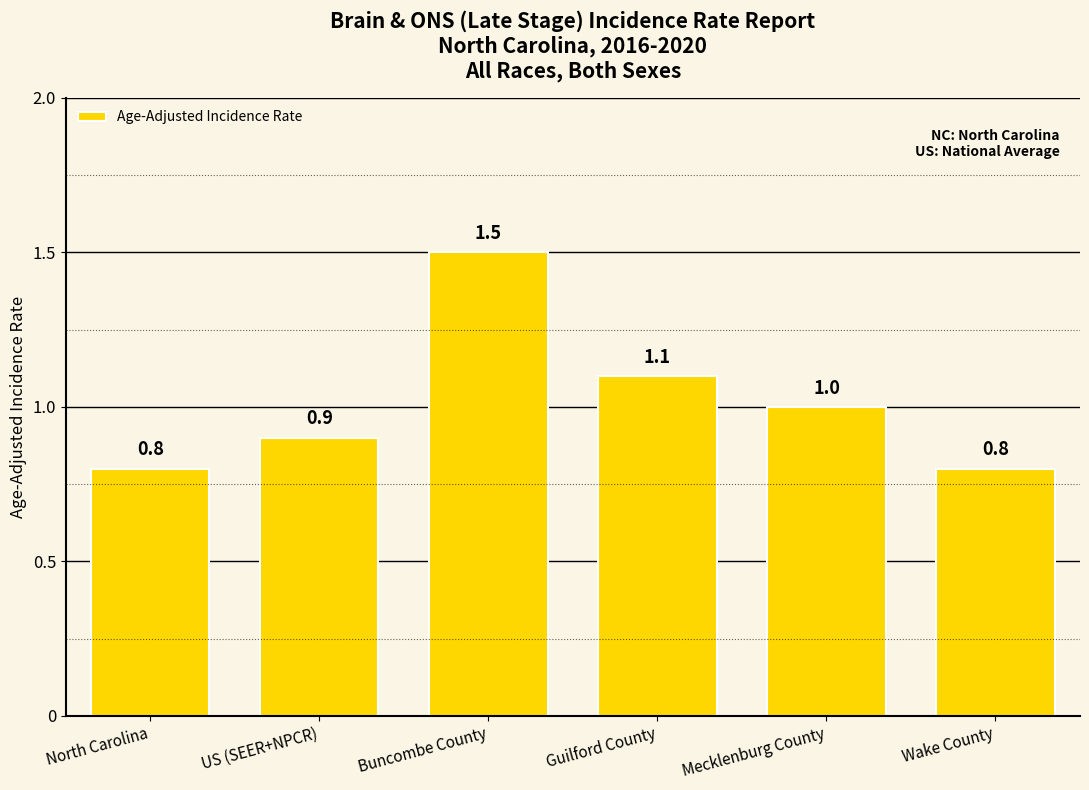

Count the number of data series in this chart.

1